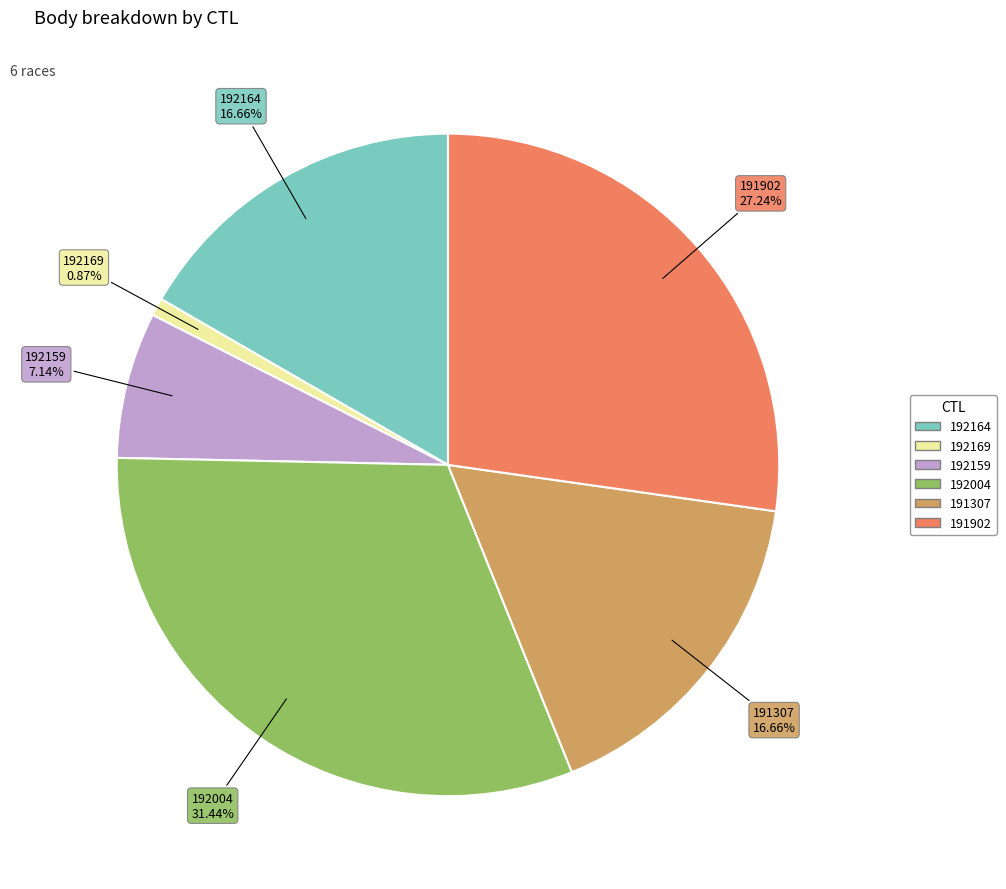

How many segments does this pie chart have?

6